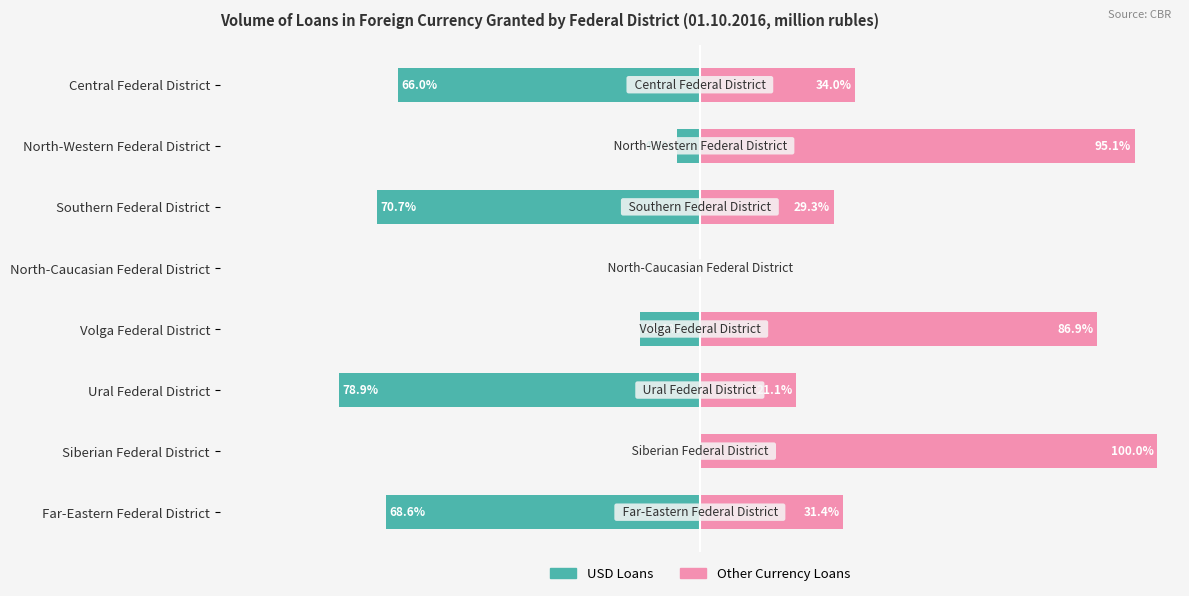

What is the value of the Other Currency Loans bar at the 6th from the left?

21.1